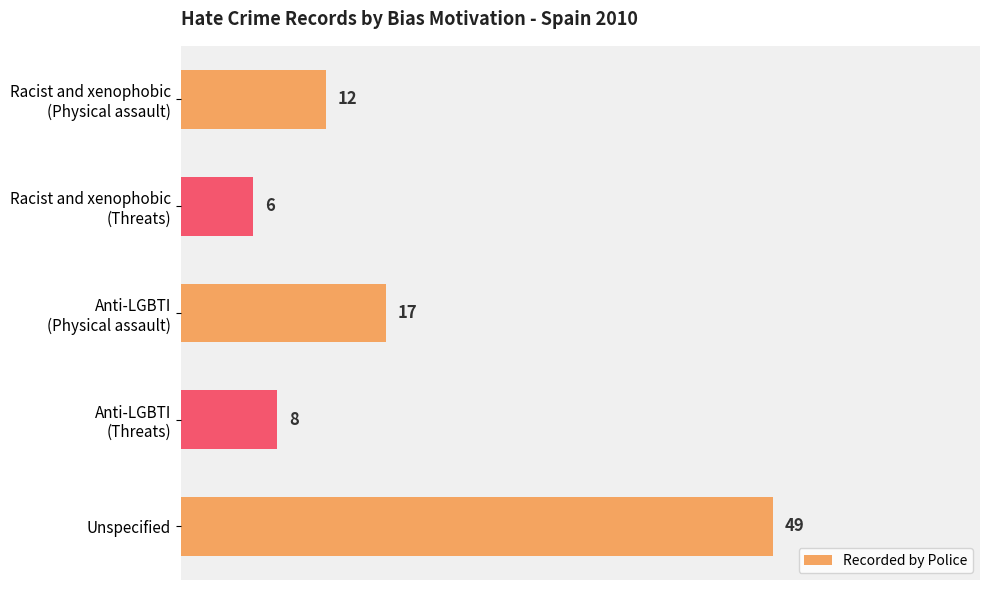

What is the average value?

18